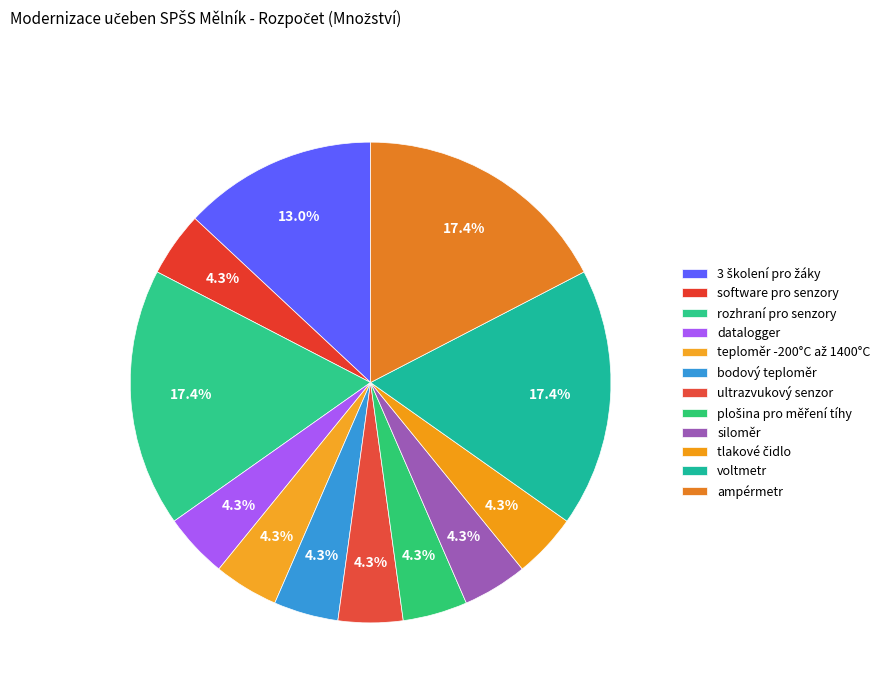

Rank the categories by value from lowest to highest.

software pro senzory, datalogger, teploměr -200°C až 1400°C, bodový teploměr, ultrazvukový senzor, plošina pro měření tíhy, siloměr, tlakové čidlo, 3 školení pro žáky, rozhraní pro senzory, voltmetr, ampérmetr